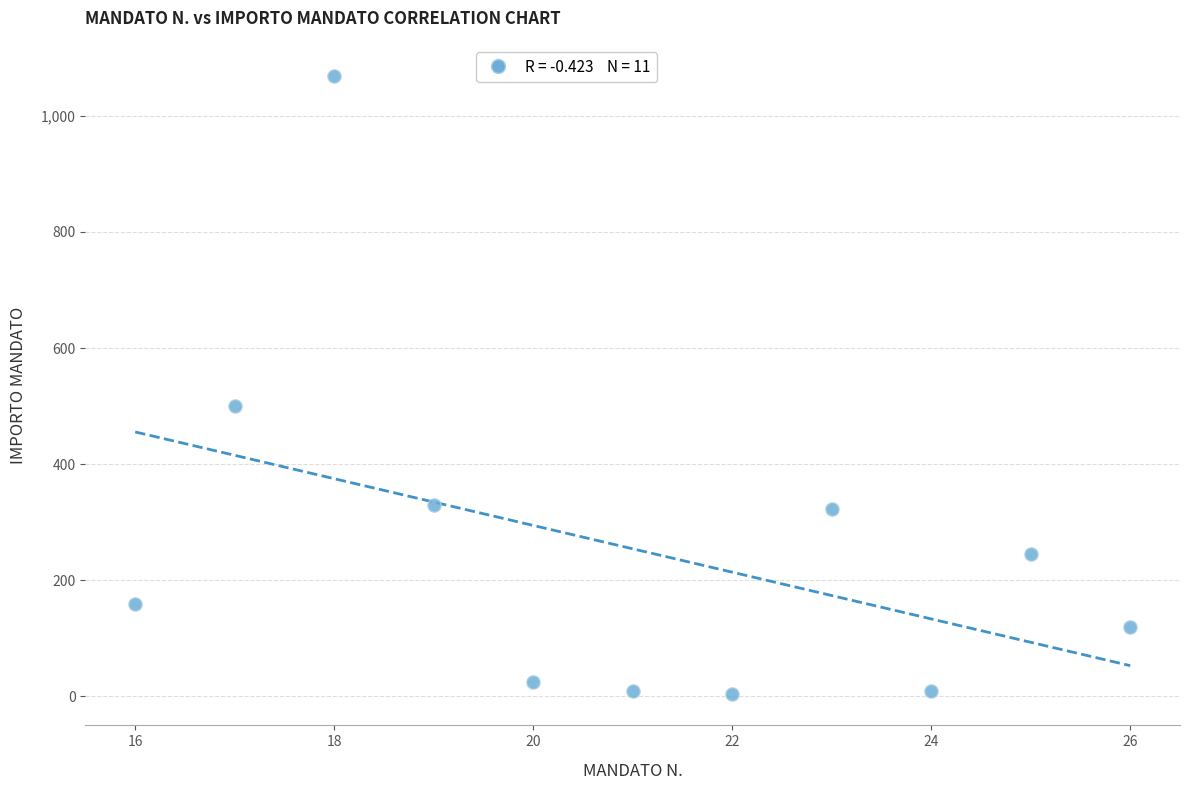

What is the range of Y values (max minus min)?

1065.3